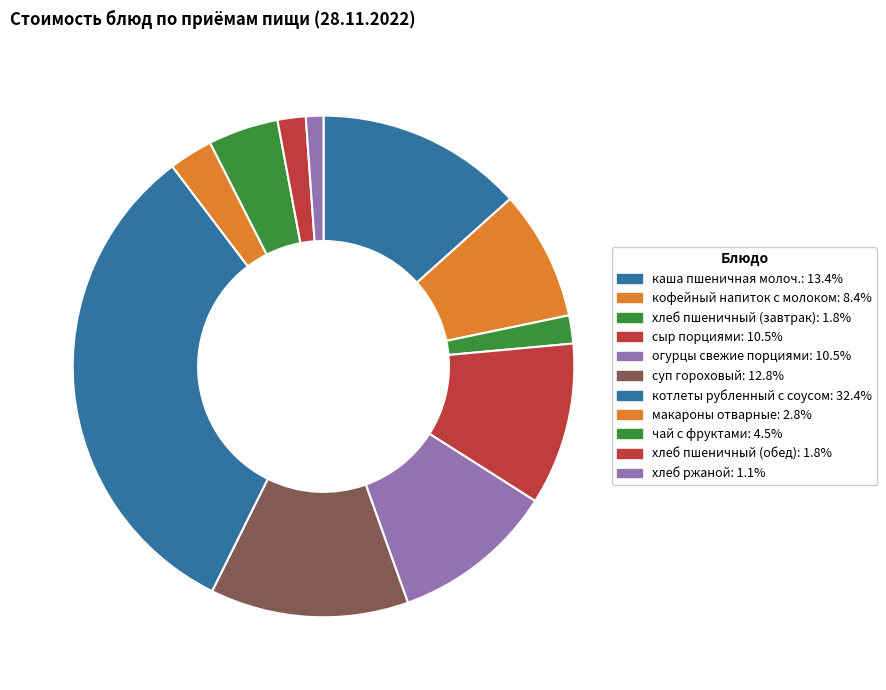

Which has a higher value, каша пшеничная молоч. or макароны отварные?

каша пшеничная молоч.